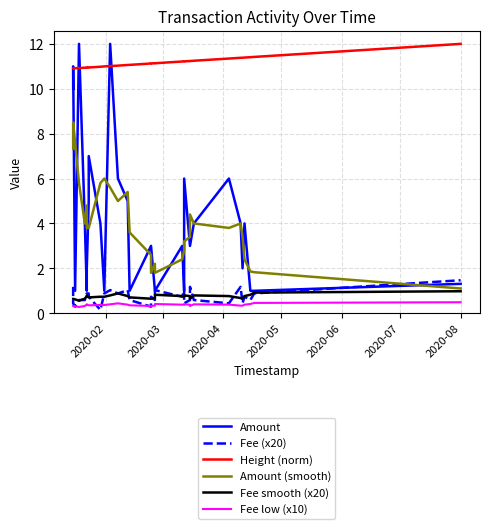

What is the difference between the maximum and minimum values in the Amount series?

11.0